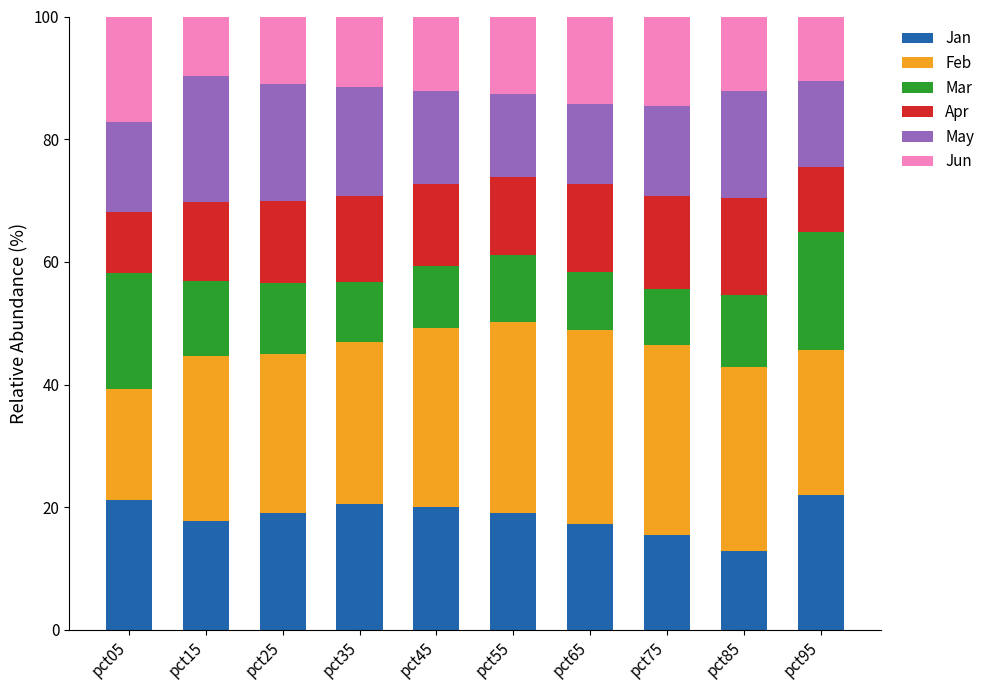

Which category has the lowest value in the Jan series?

pct85